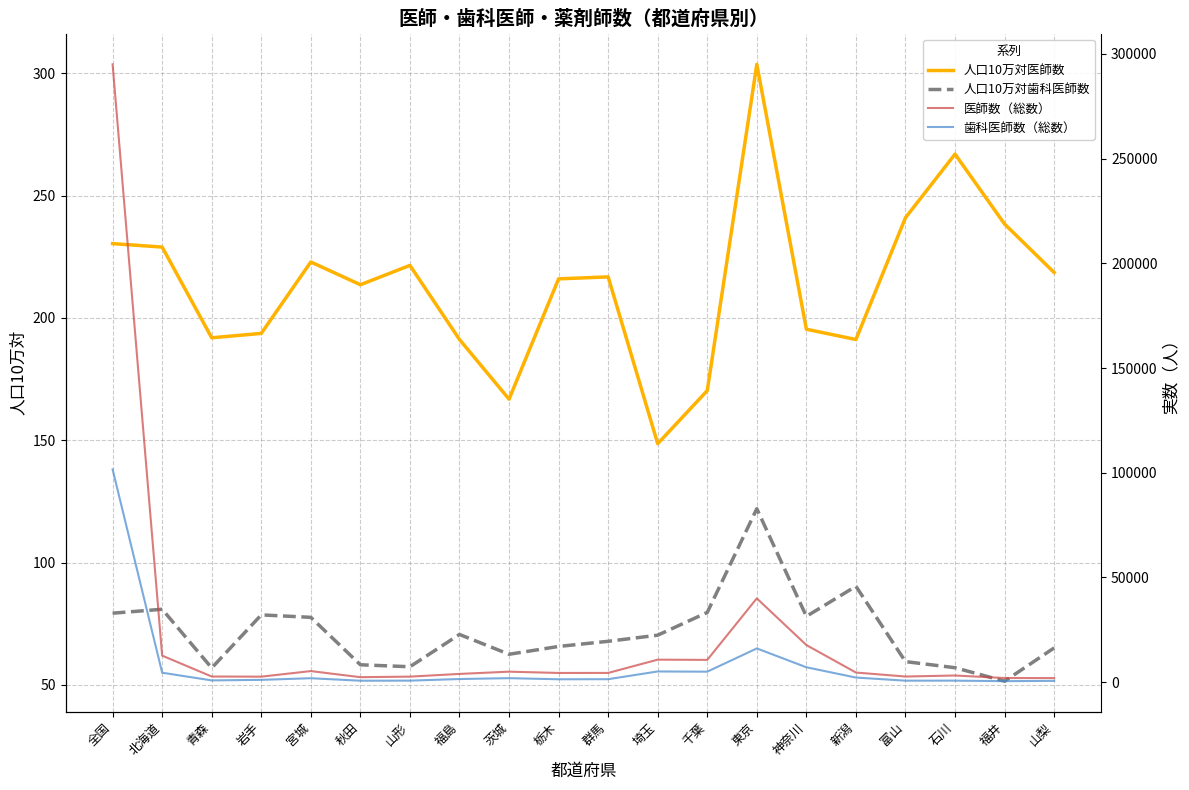

What is the label of the 8th point from the left?

福島